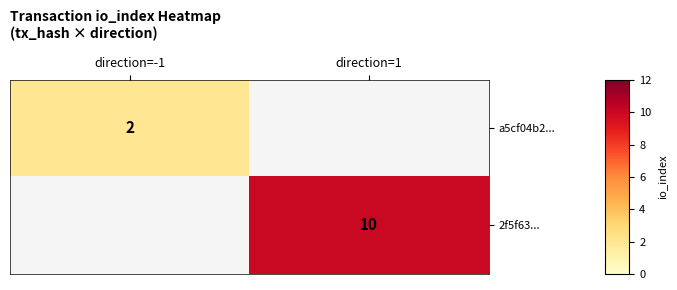

Which label corresponds to the largest value in the chart?

direction=1